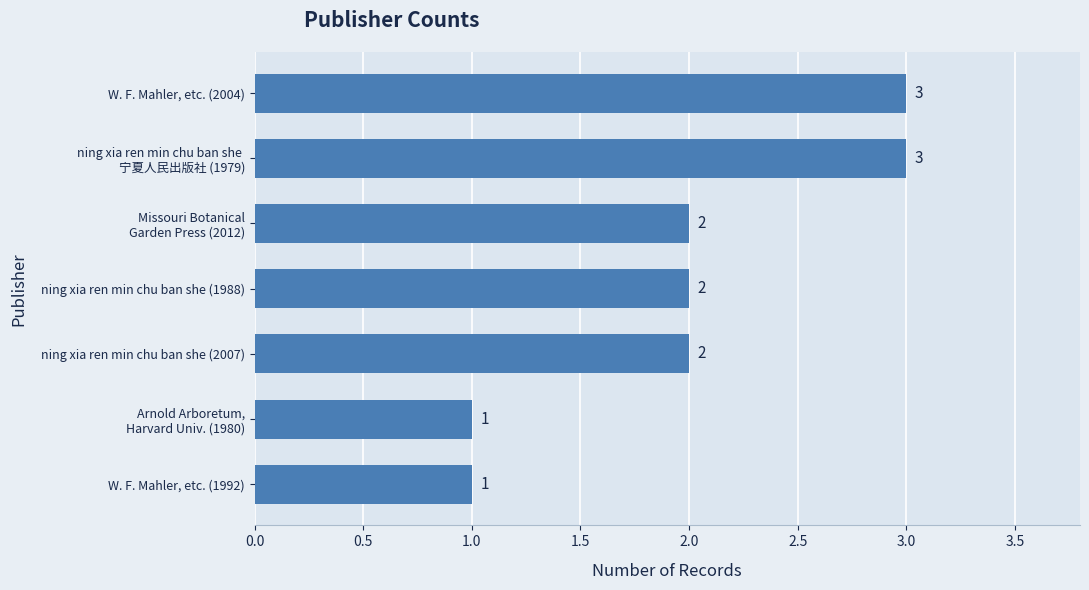

What is the sum of all values?

14